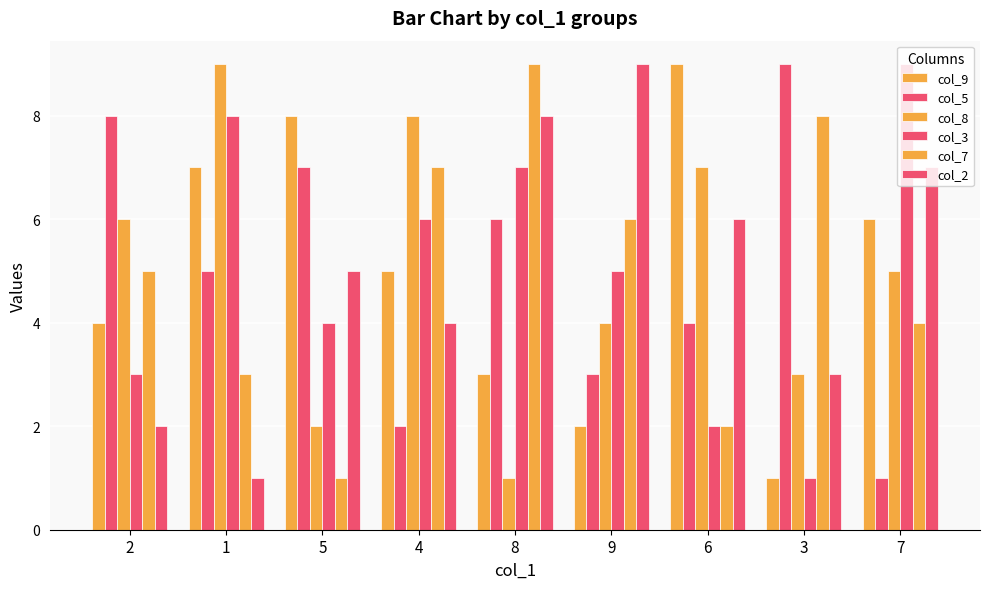

How many groups of bars are there?

9